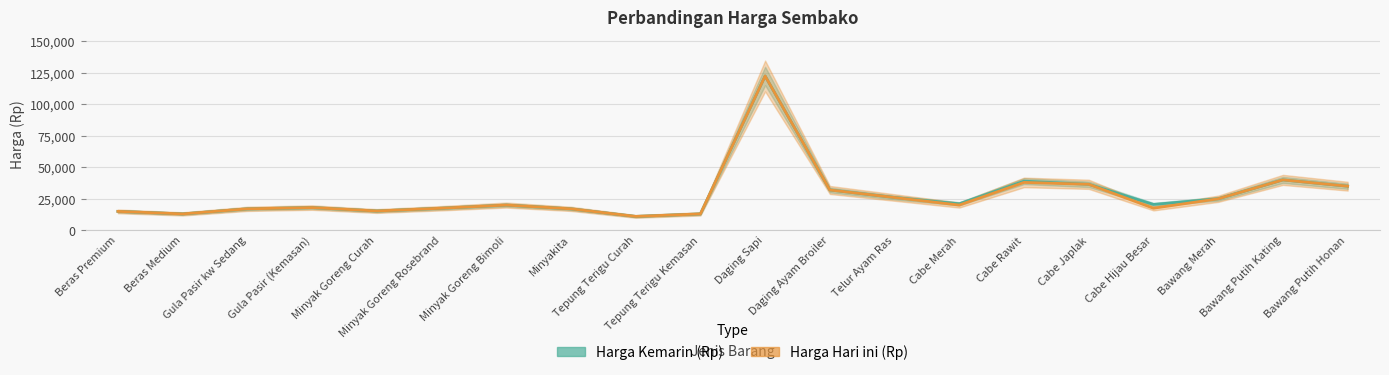

Does the chart display data point markers on the line(s)?

No